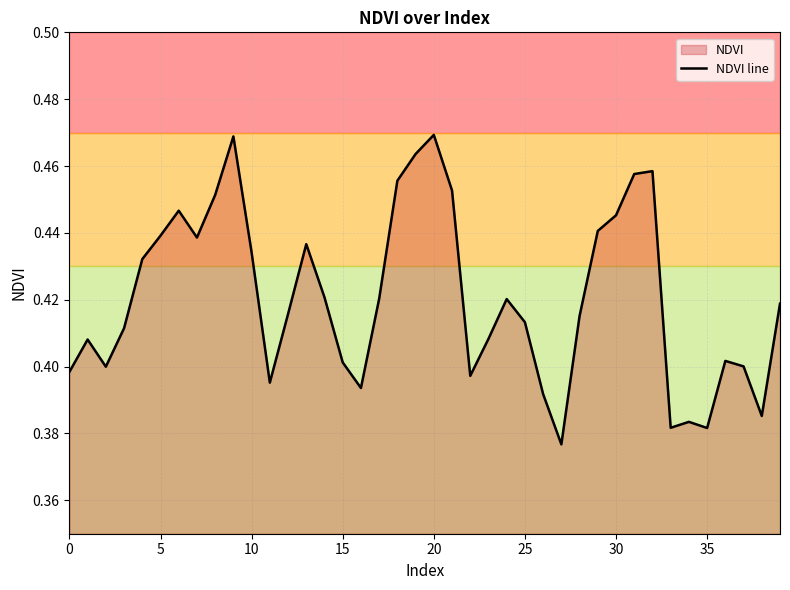

The chart shows a value of 0.2 at 25. True or false?

False